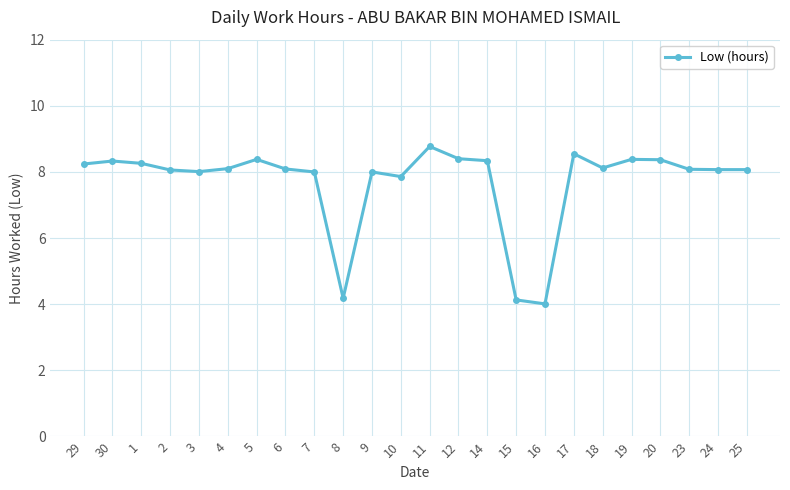

Is this an area chart (filled region under the line)?

No